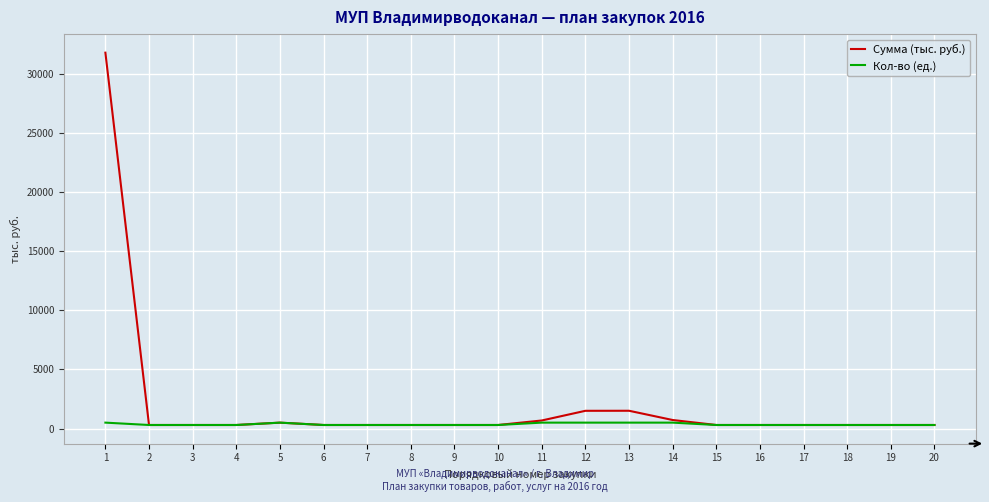

What is the greatest value displayed?

31787.2